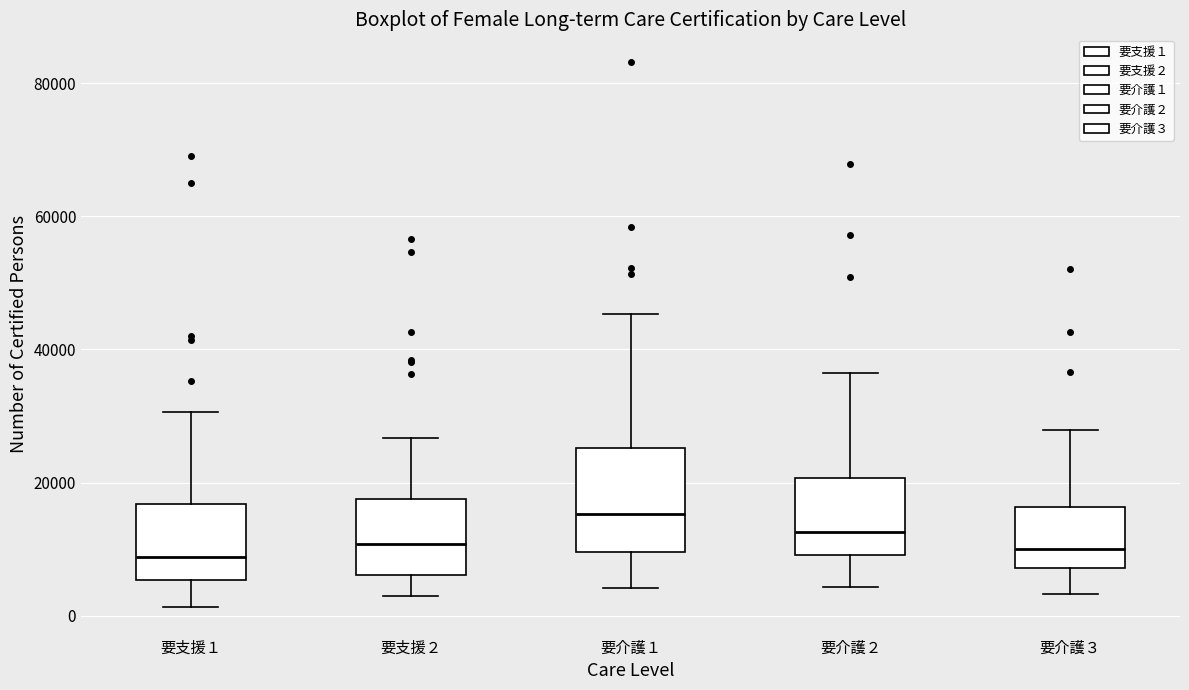

Comparing the boxes themselves (not the whiskers), which one is the tallest?

要介護１